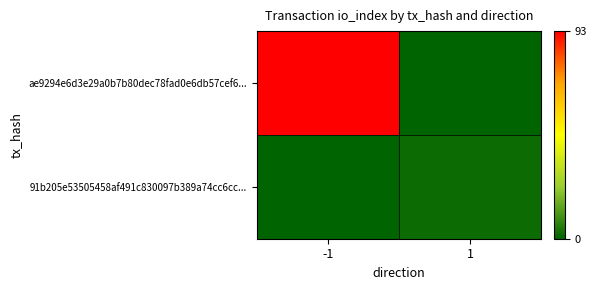

Reading left to right, extract all data points from this chart.

ae9294e6d3e29a0b7b80dec78fad0e6db57cef6...: -1=93	1=0
91b205e53505458af491c830097b389a74cc6cc...: -1=0	1=2